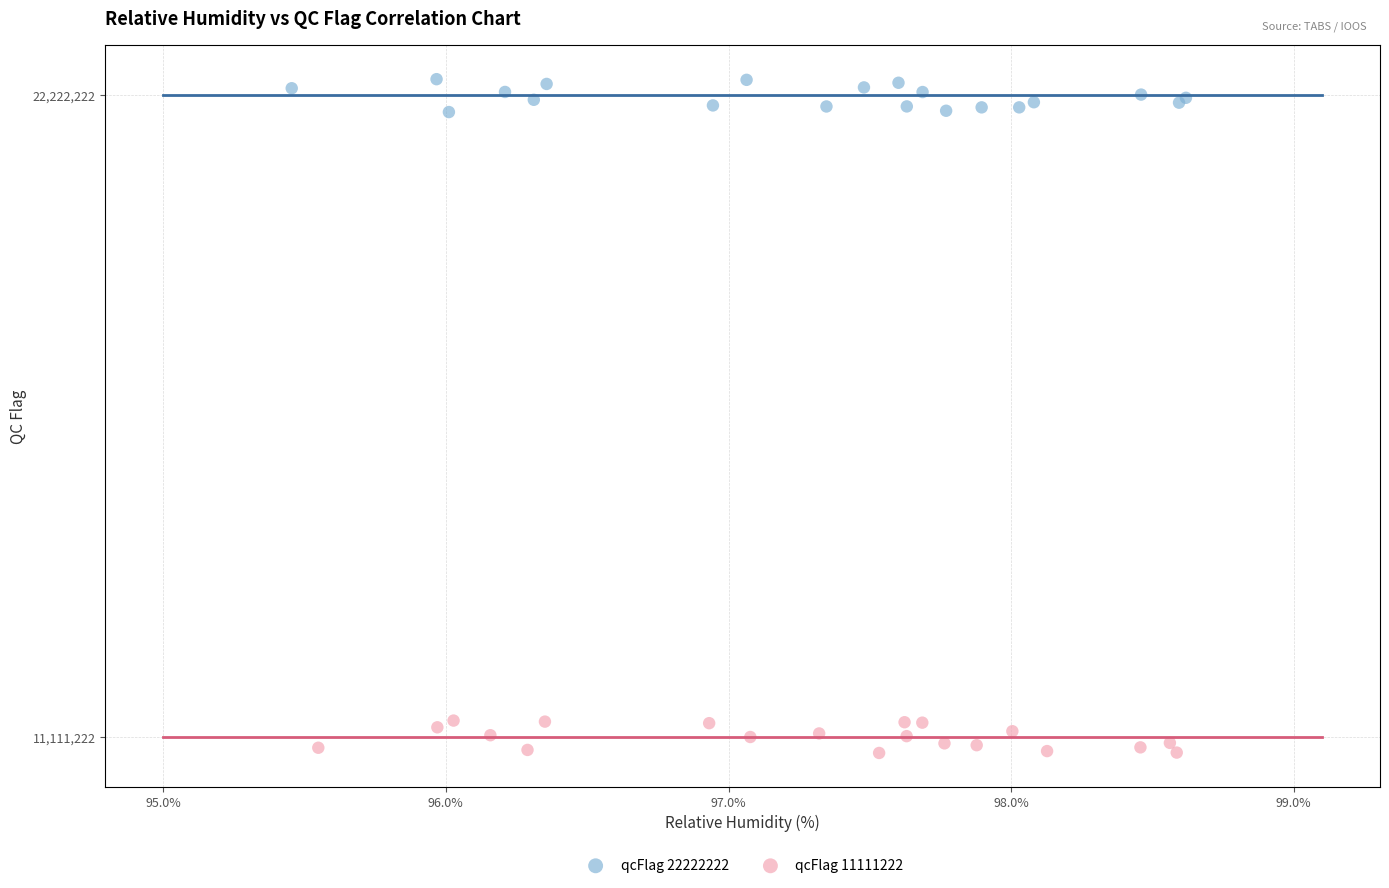

Which series contains the lowest Y value?

qcFlag 11111222